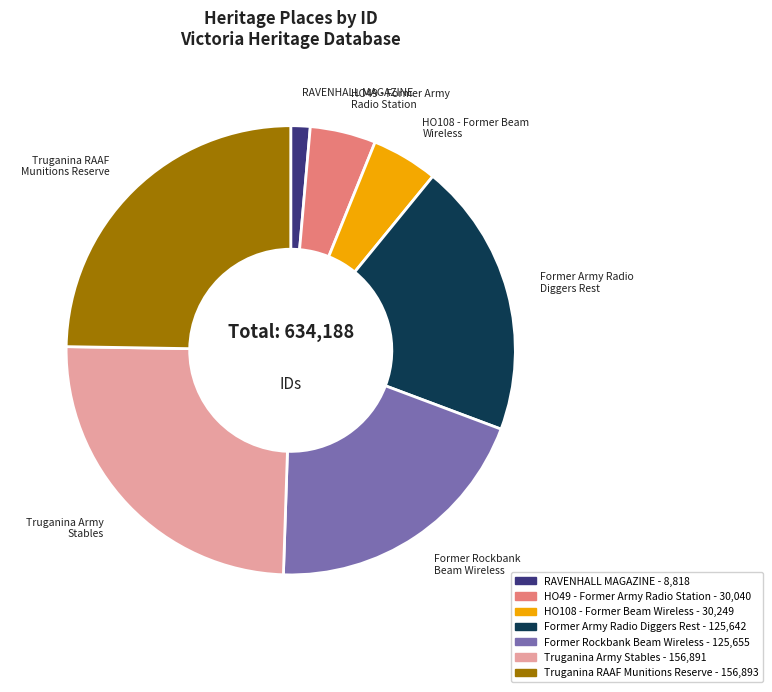

Is there a majority slice in this chart?

No